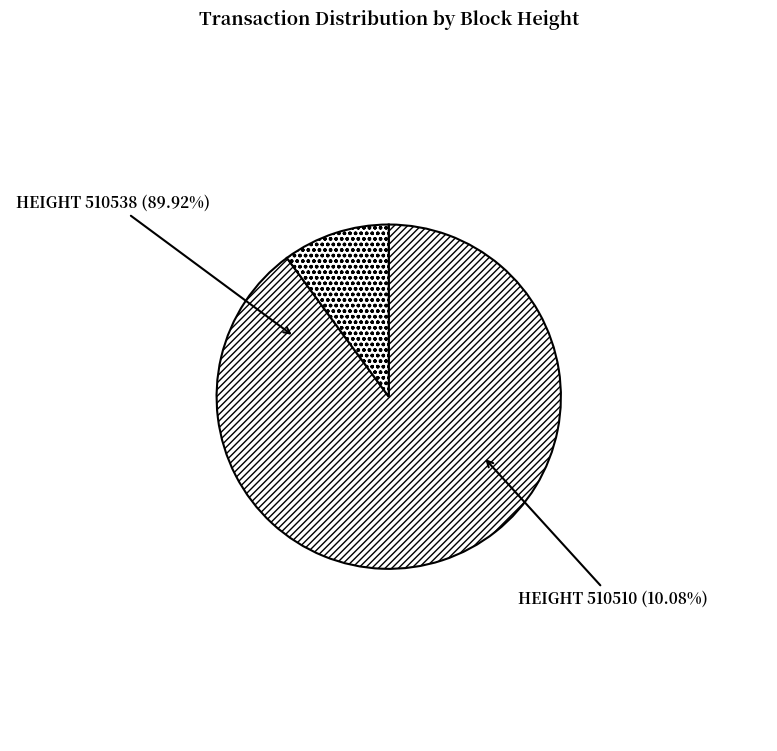

Does 510538 account for over 50% of the chart?

Yes